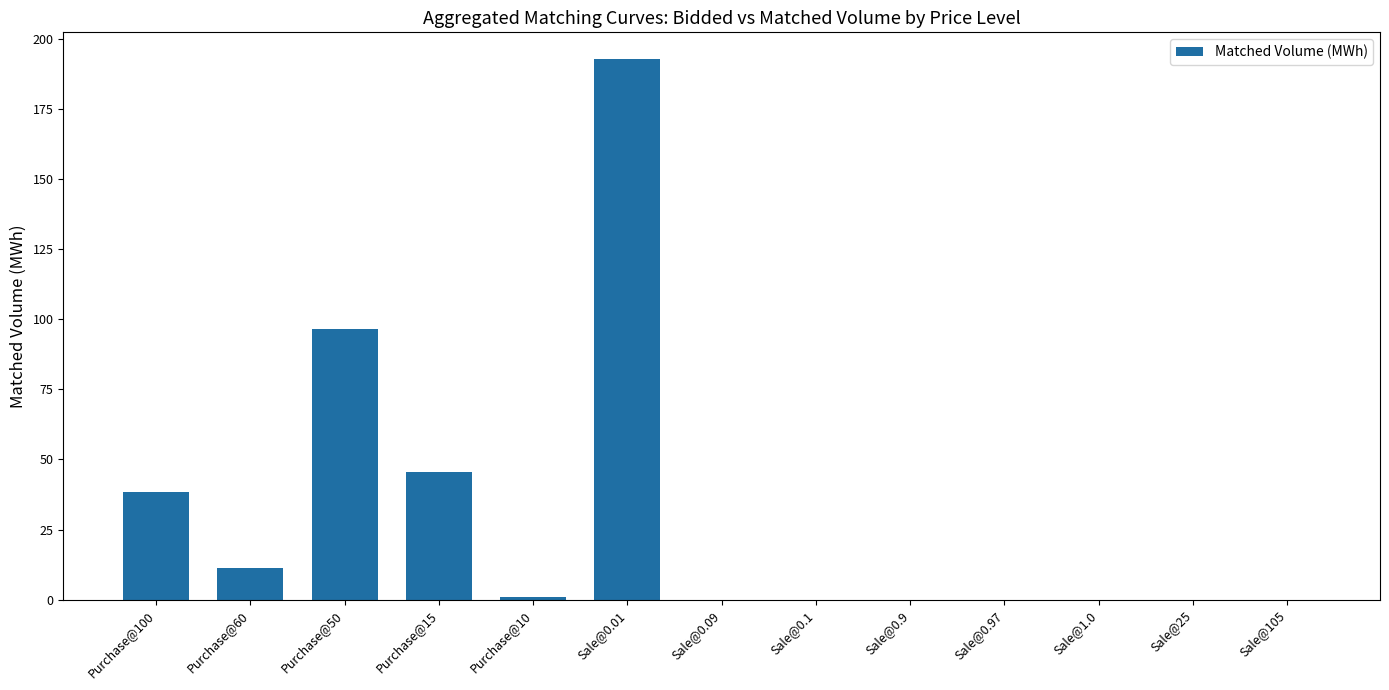

What is the sum of all values?

385.2